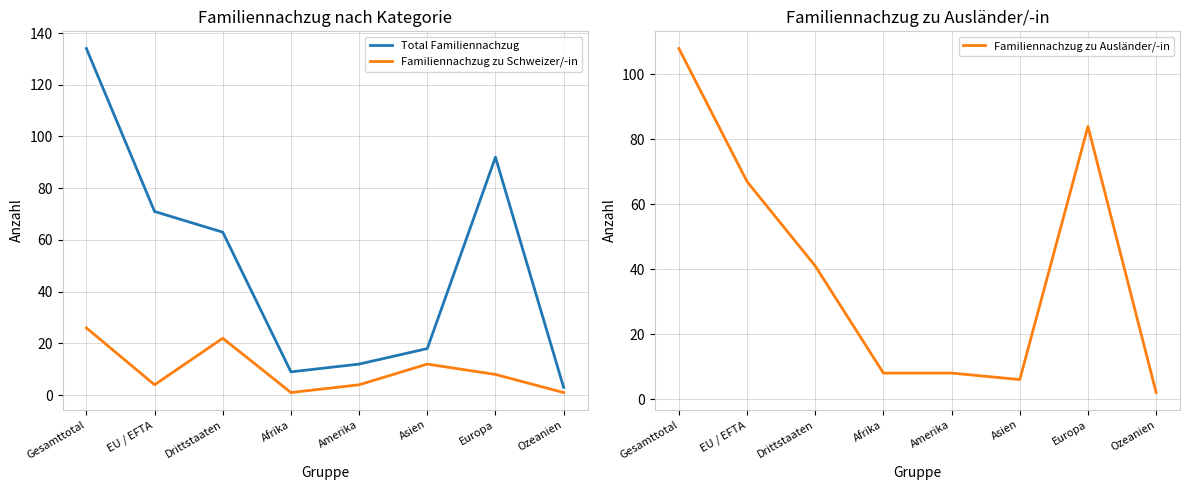

Is it true that Familiennachzug zu Schweizer/-in equals 7 at Amerika?

False